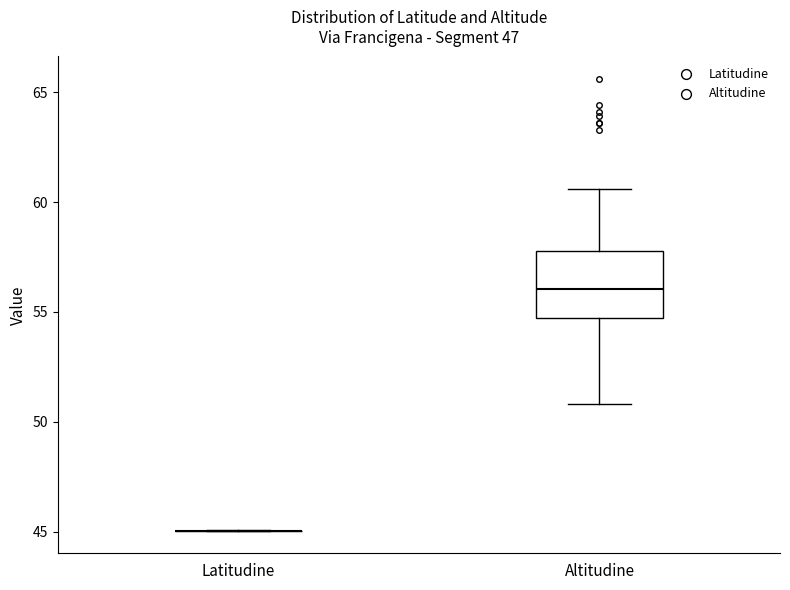

Reading left to right, transcribe this box plot: for each box, give where its median line is, the range the box spans, and where its two whiskers end, as read against the y-axis. The values are not printed on the chart, so give them approximately, as read against the axis.

Latitudine: box collapsed to a line at 45.0, whiskers 45.0 to 45.0
Altitudine: median 56.0, box 54.5 to 58.0, whiskers 51.0 to 60.5